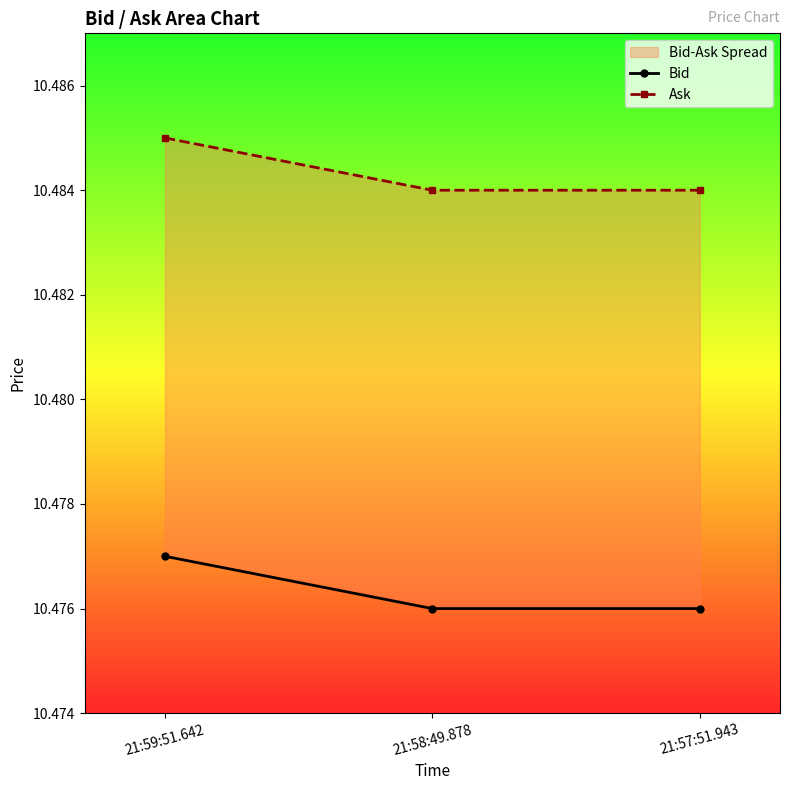

At which label does Bid reach its minimum?

21:58:49.878